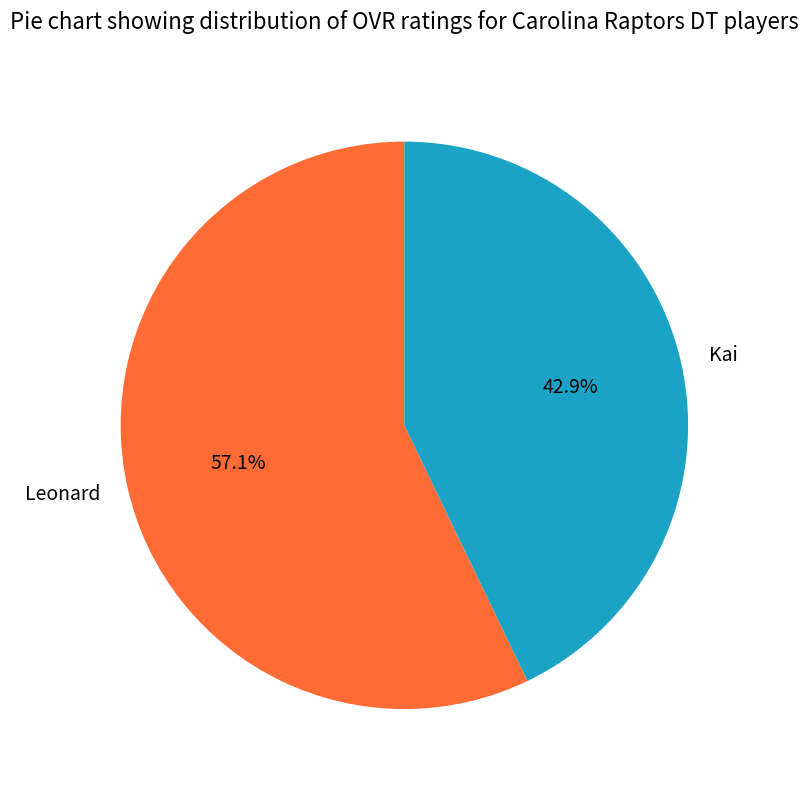

How many slices are in this pie chart?

2